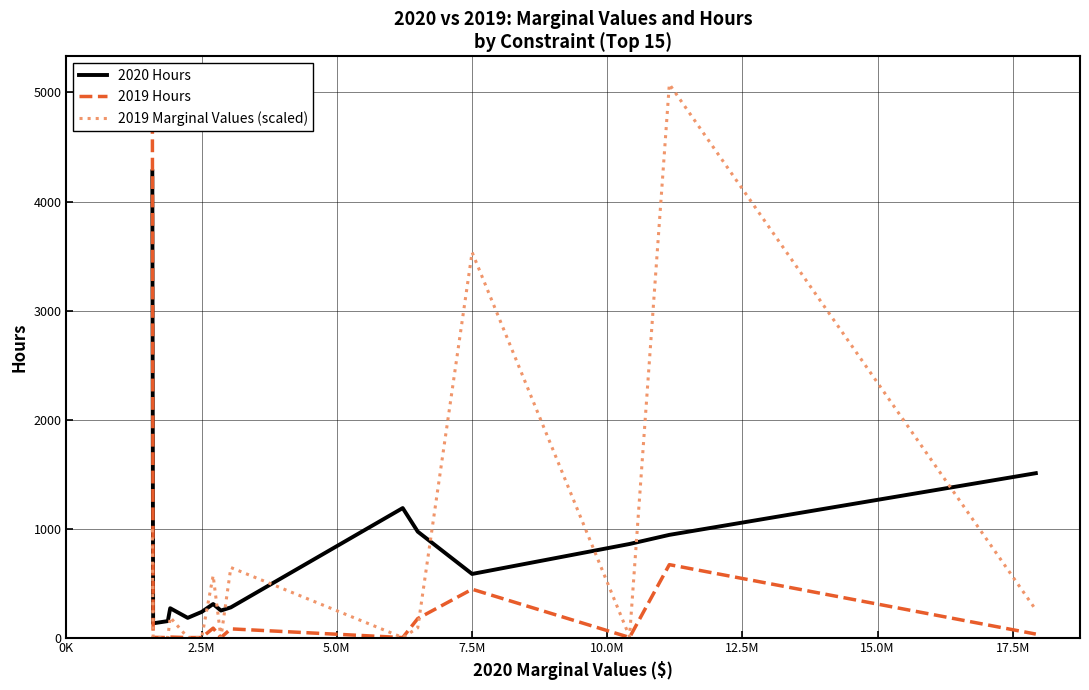

True or false: 2020 Hours and 2019 Marginal Values (scaled) cross at least once.

True